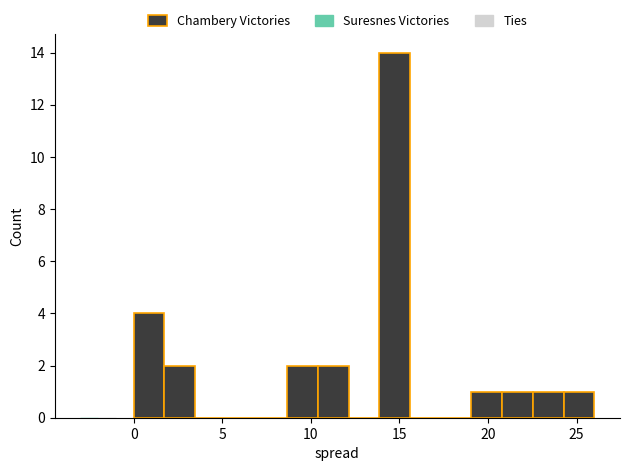

Read against the x-axis, roughly where is the centre of the tallest bar?

14.5